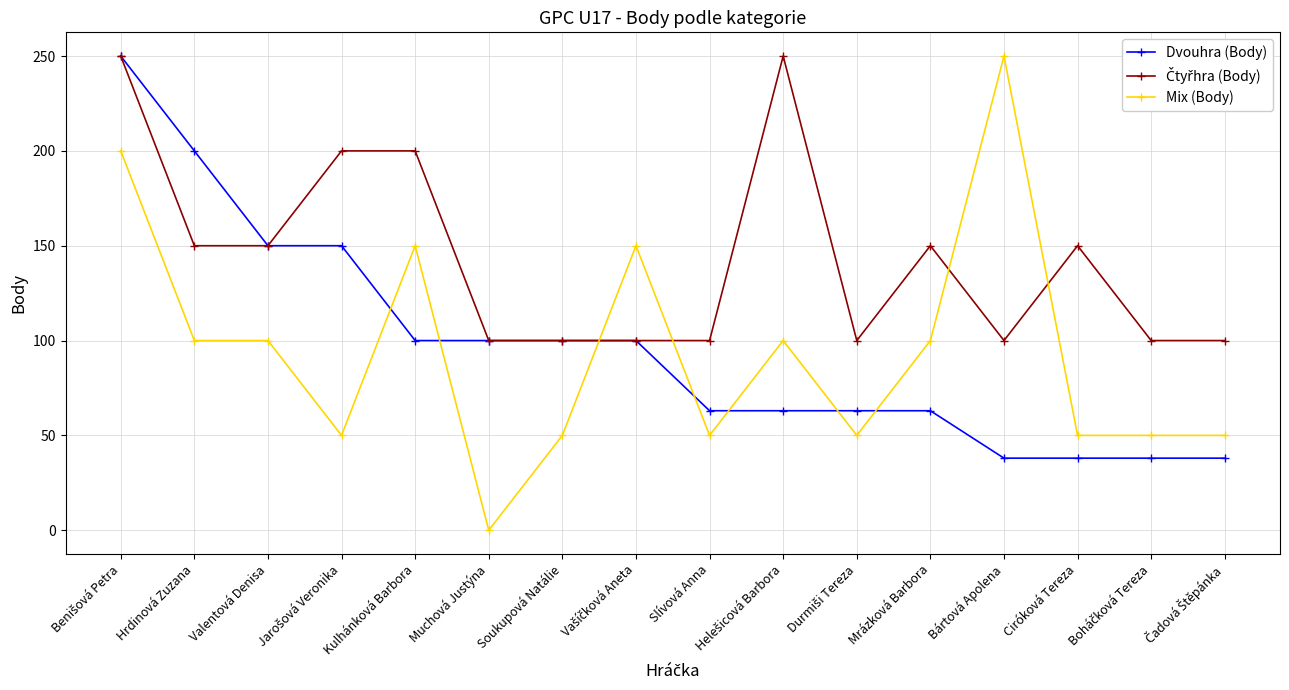

True or false: Mix (Body) has a value of 250 at Bártová Apolena.

True